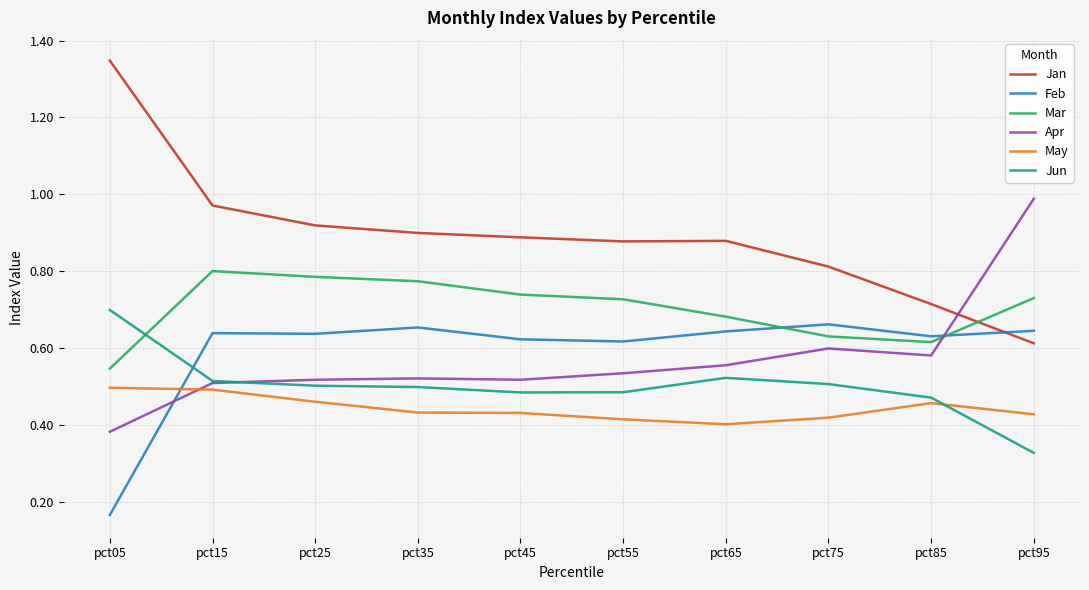

At which category is the sum across all series the highest?

pct15